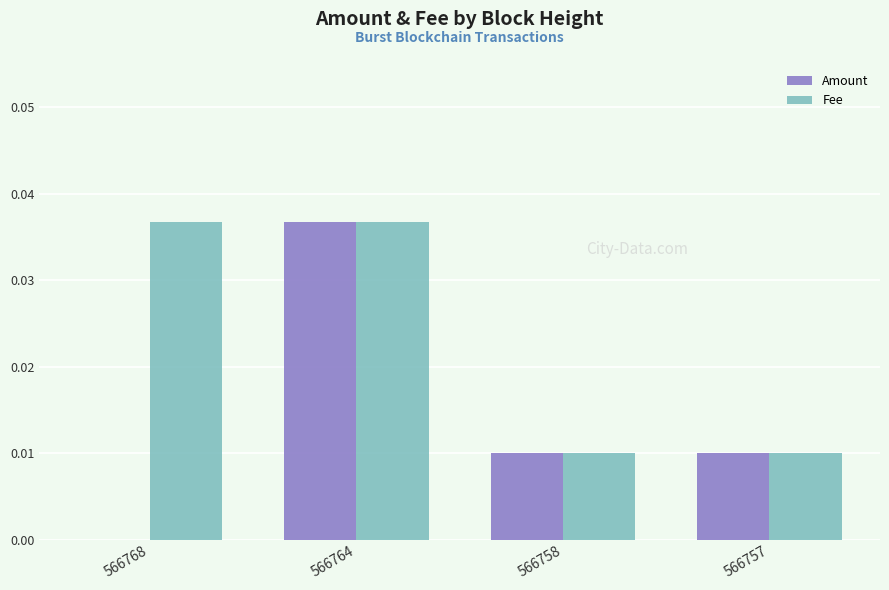

Does the chart contain stacked bars?

No